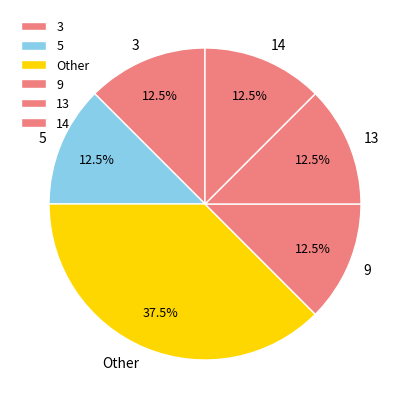

Is there a majority slice in this chart?

No